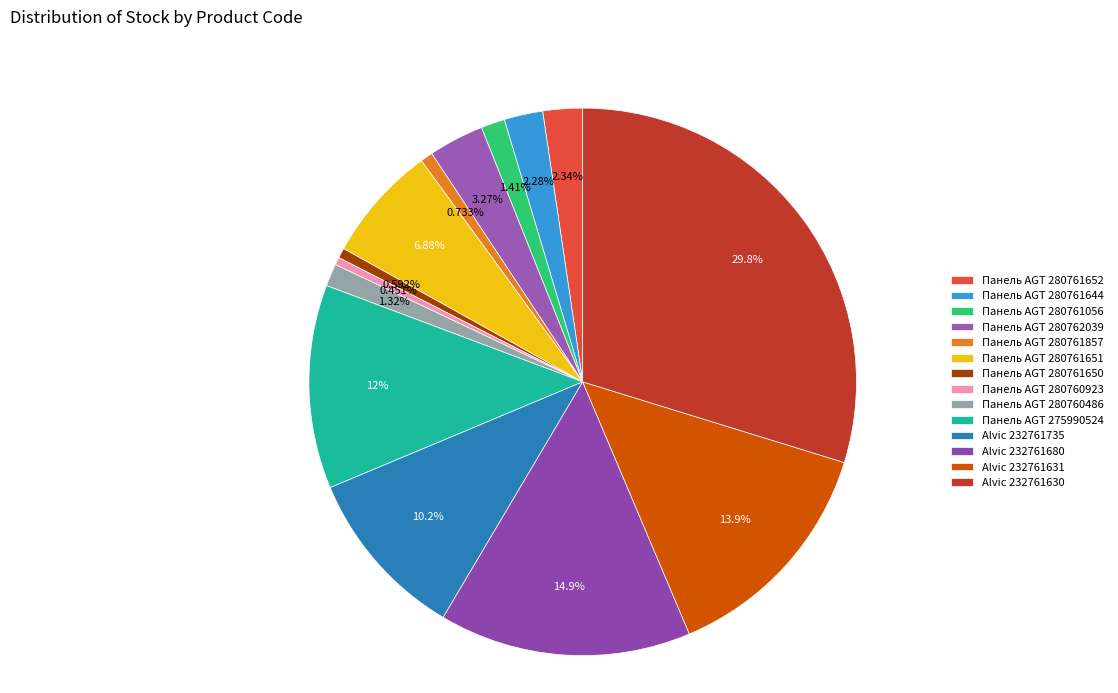

Which has a higher value, Alvic 232761680 or Alvic 232761631?

Alvic 232761680